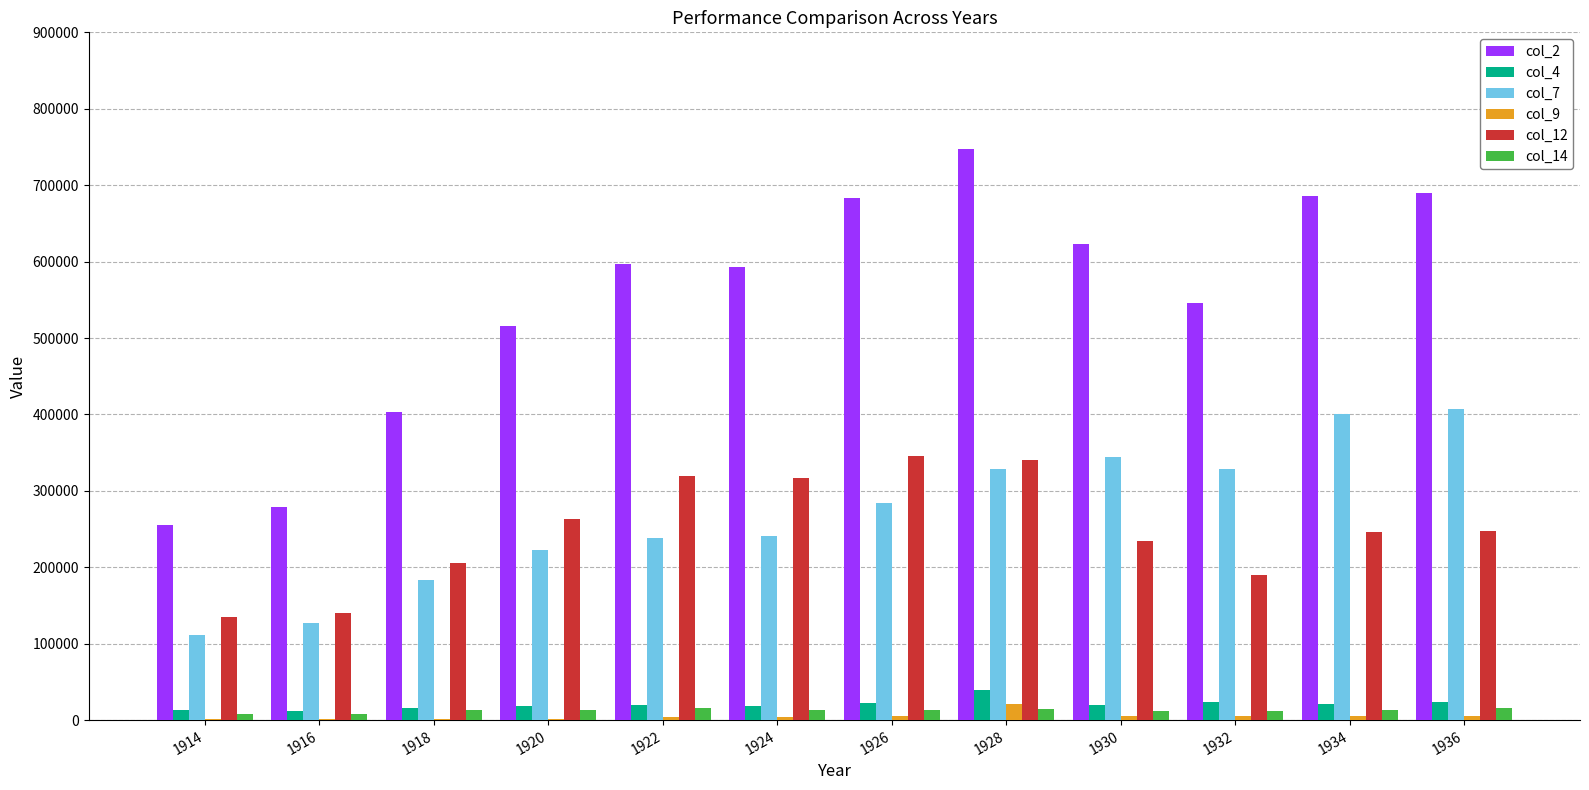

What is the sum of all col_7 values?

3217288